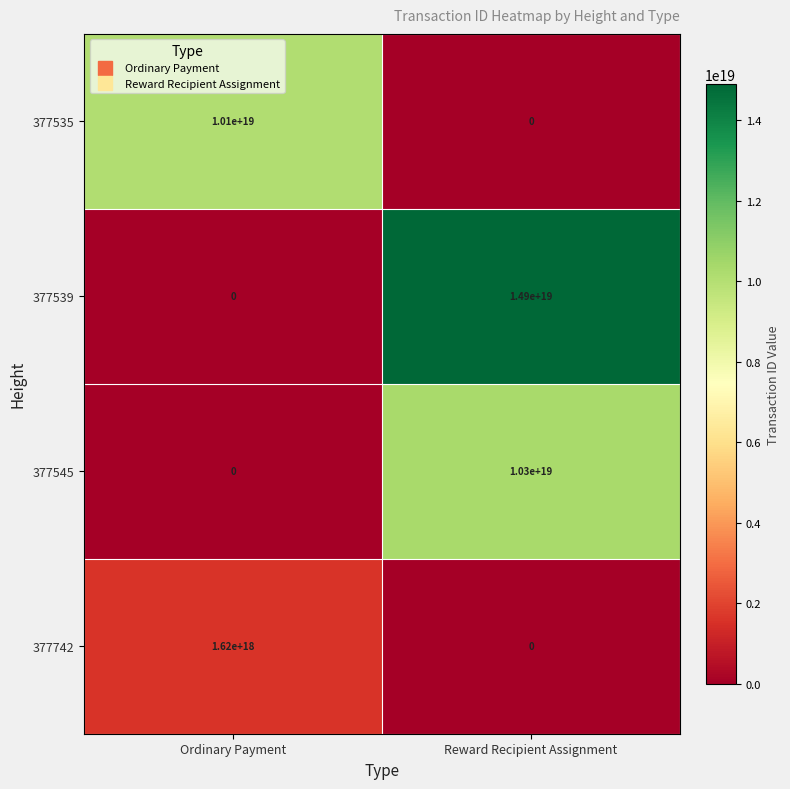

Which series has the largest total across all categories?

377539